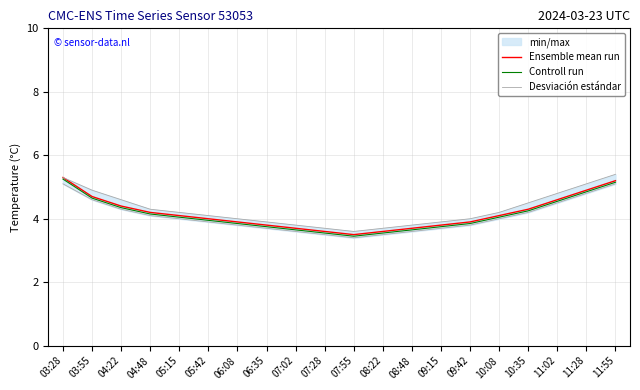

Which series has the largest range (max minus min)?

Ensemble mean run